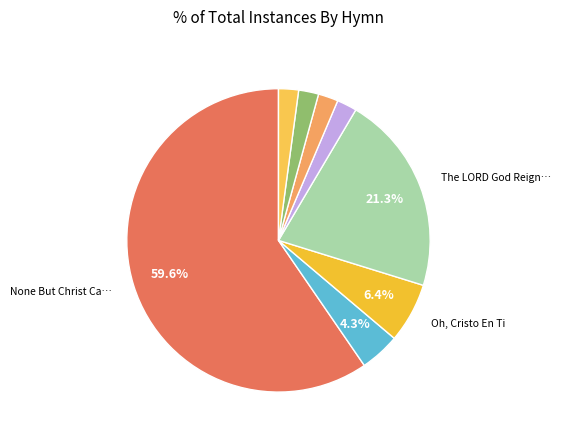

How many slices are in this pie chart?

8